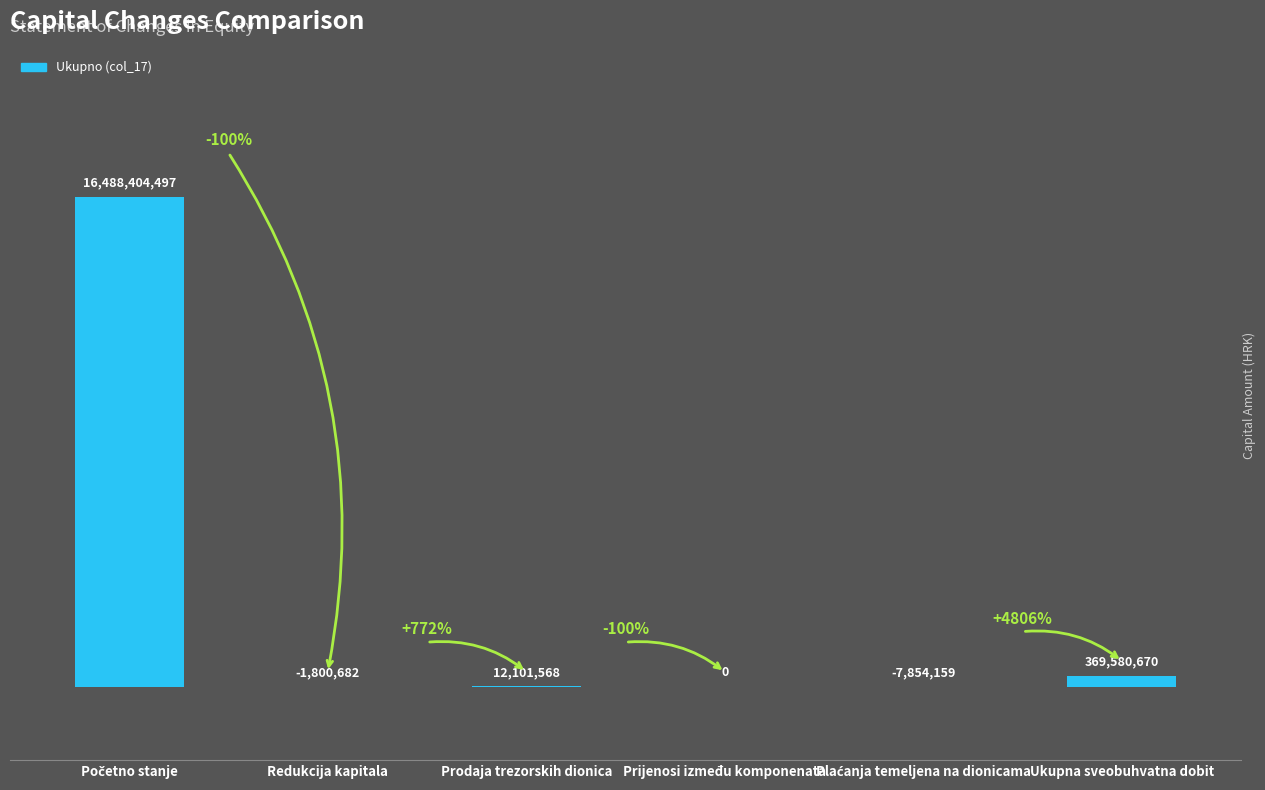

The chart shows a value of -7854159 at Plaćanja temeljena na dionicama. True or false?

True